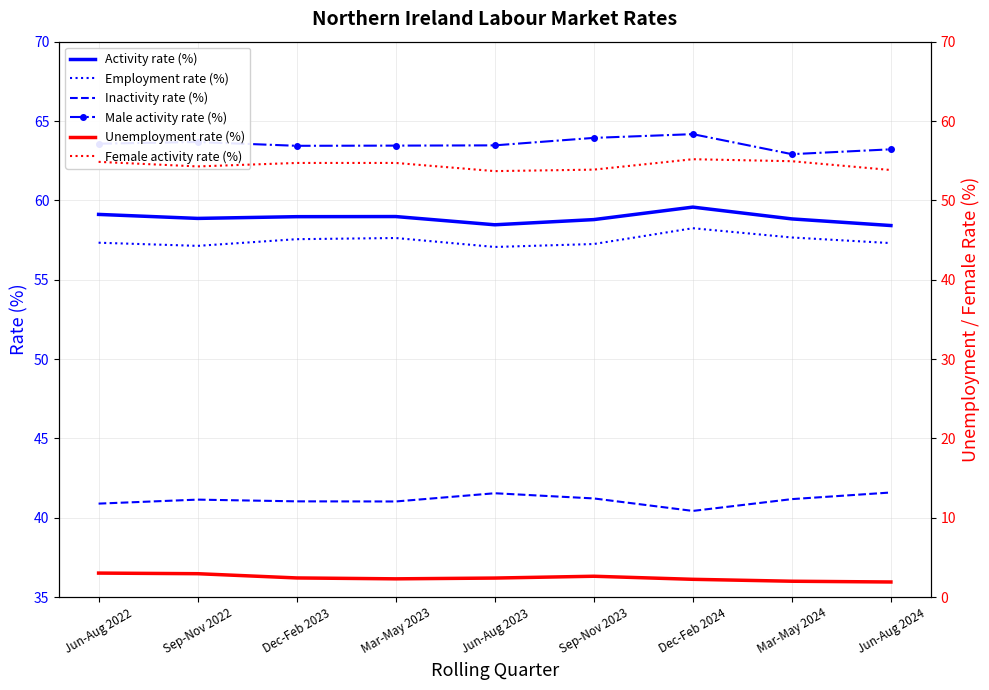

Where is the first local maximum for Female activity rate (%)?

Mar-May 2023